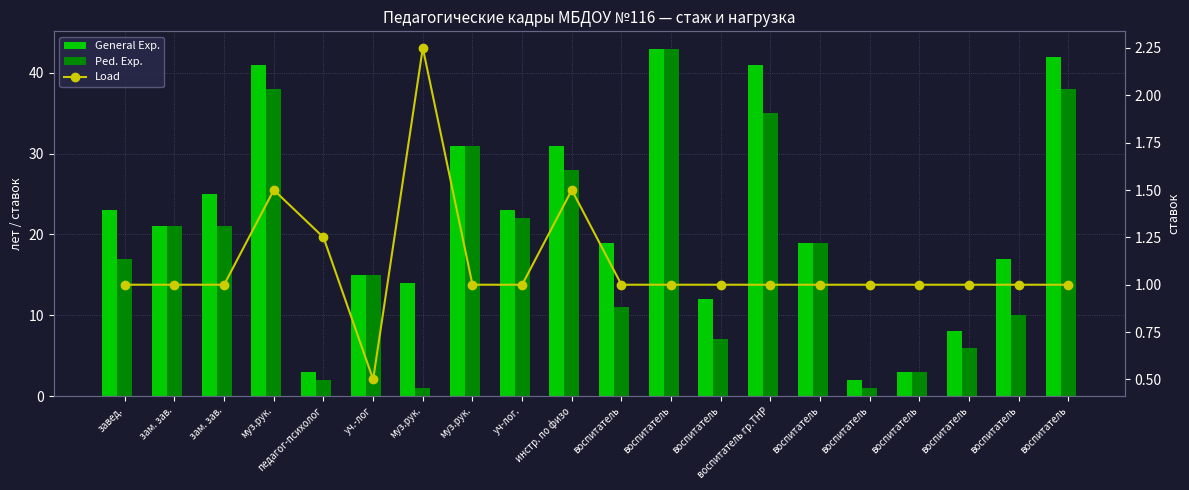

What is the difference between the maximum and minimum values in the Ped. Exp. series?

42.0